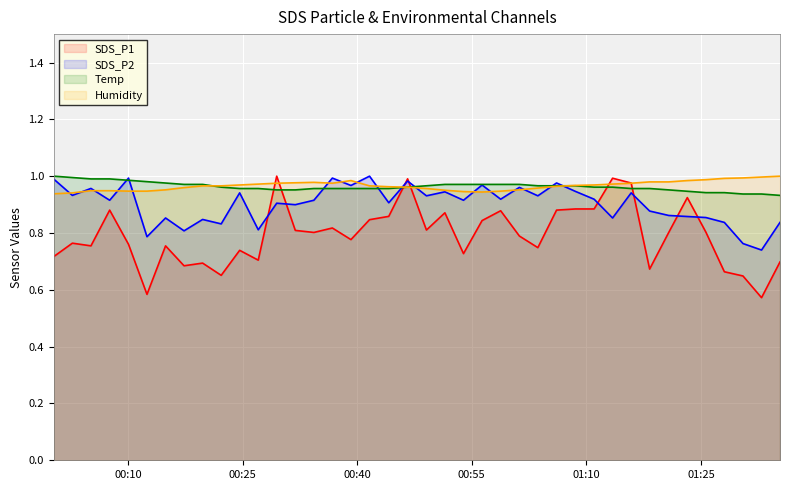

Which series ends up on top after the final intersection of SDS_P1 and SDS_P2?

SDS_P2